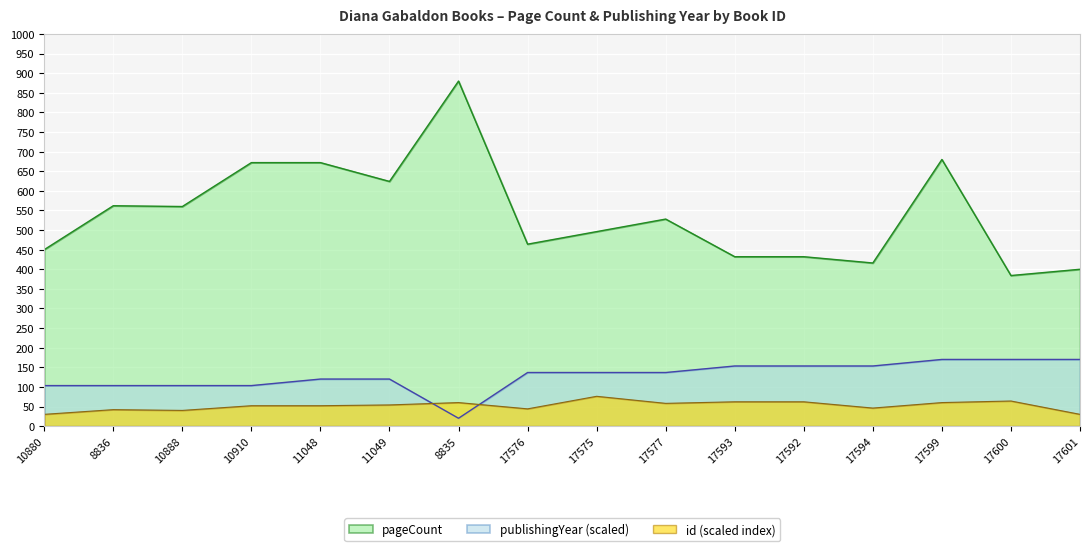

Does the chart display data point markers on the line(s)?

No